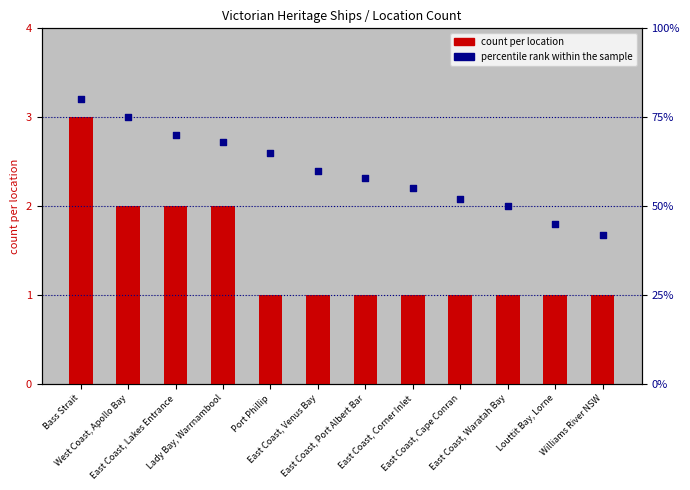

Which series has the largest total across all categories?

percentile rank within the sample